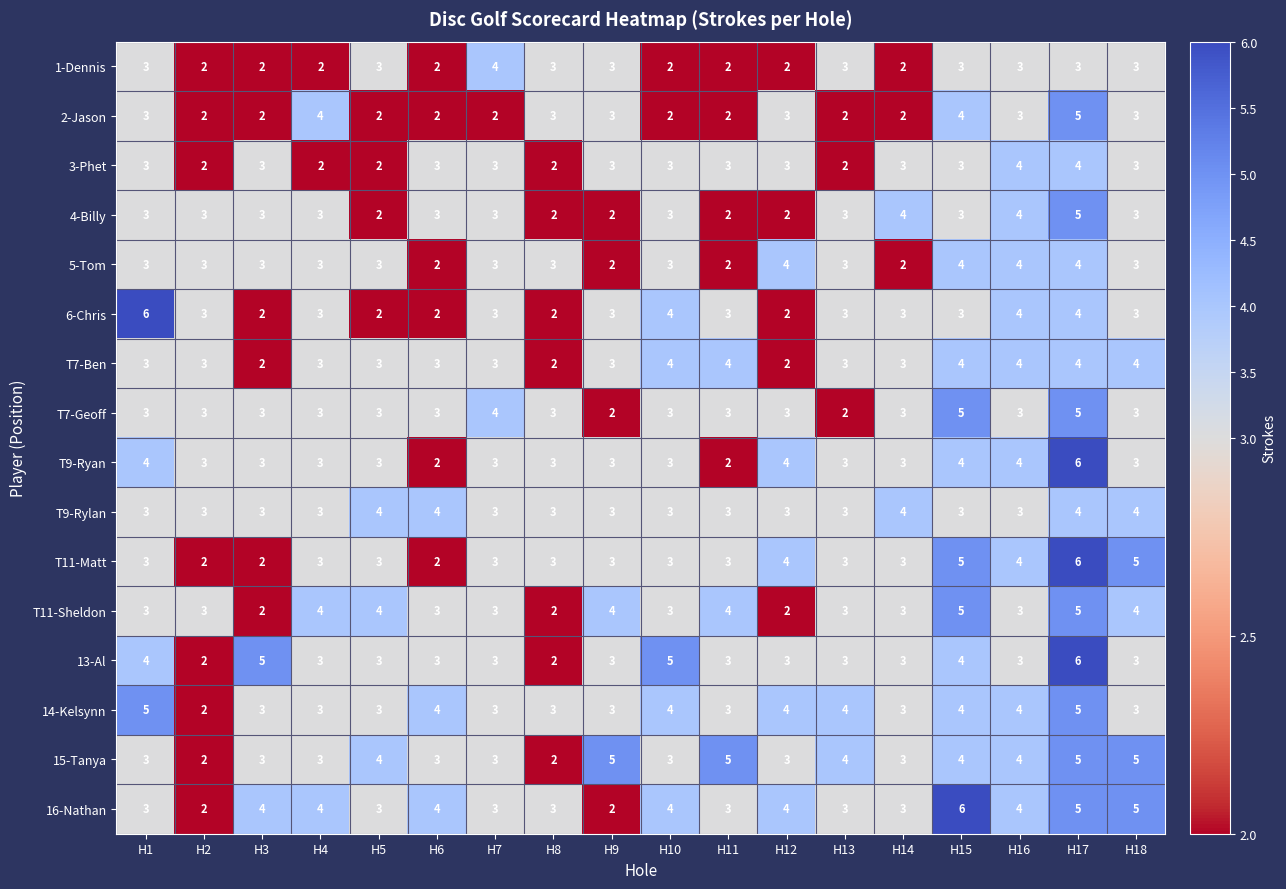

What is the approximate value of T7-Geoff at H17?

5